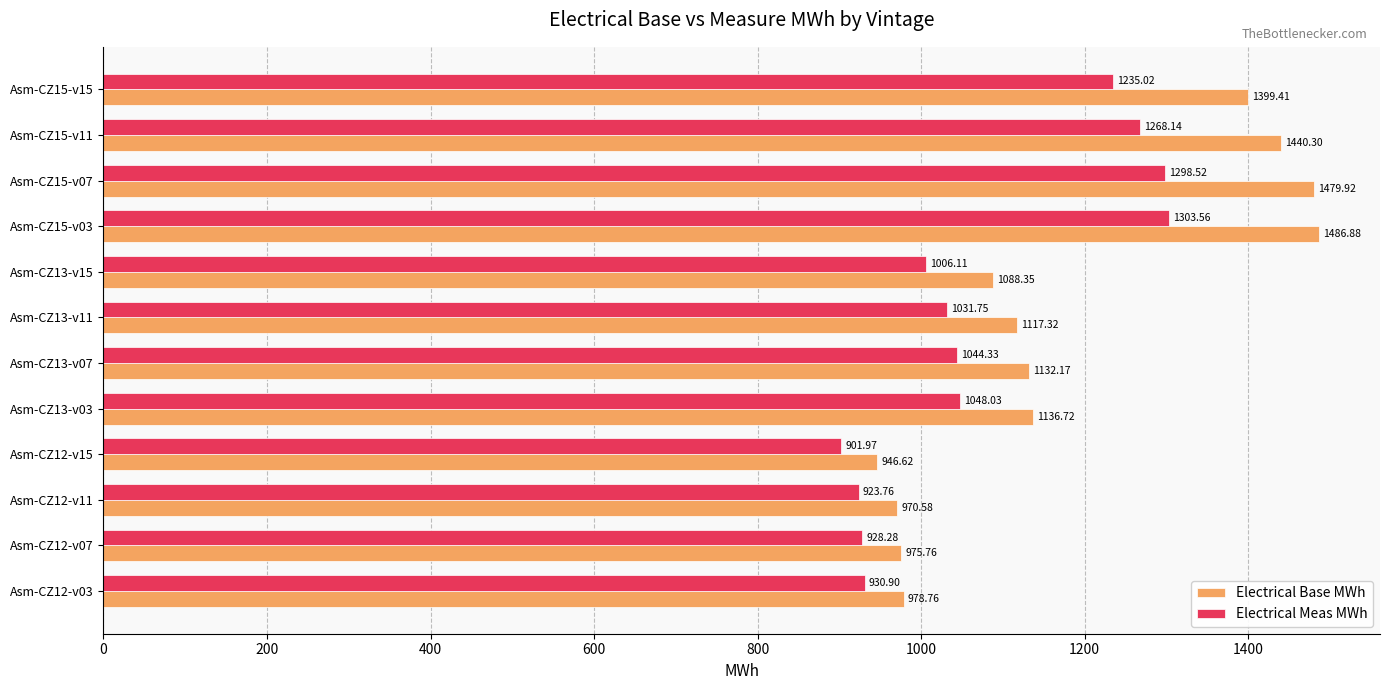

What is the total value across all series at Asm-CZ13-v11?

2149.1